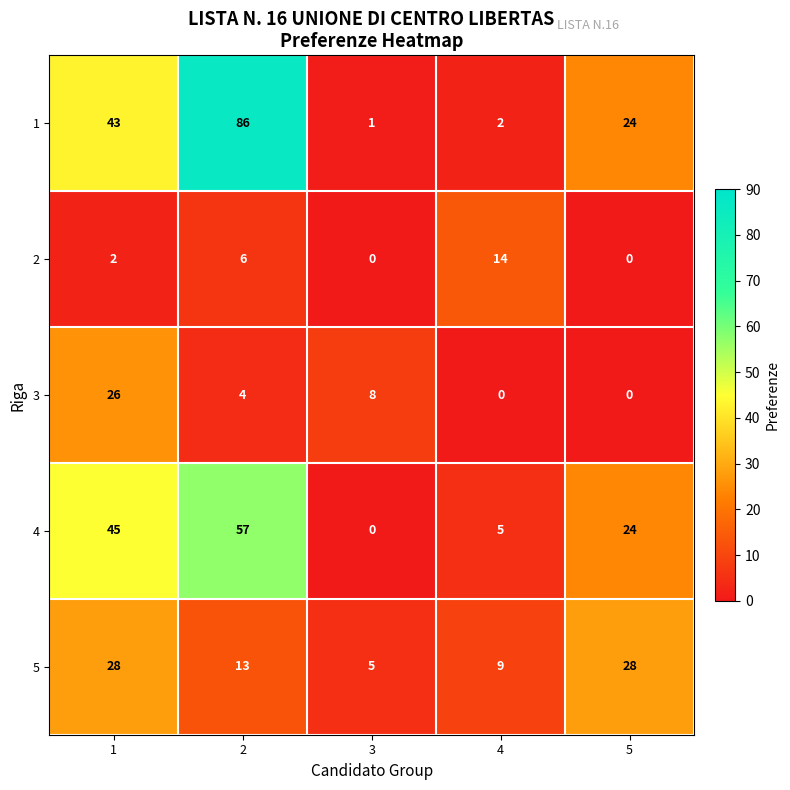

Reading left to right, list all the values displayed in this chart.

1: 1=43	2=86	3=1	4=2	5=24
2: 1=2	2=6	3=0	4=14	5=0
3: 1=26	2=4	3=8	4=0	5=0
4: 1=45	2=57	3=0	4=5	5=24
5: 1=28	2=13	3=5	4=9	5=28